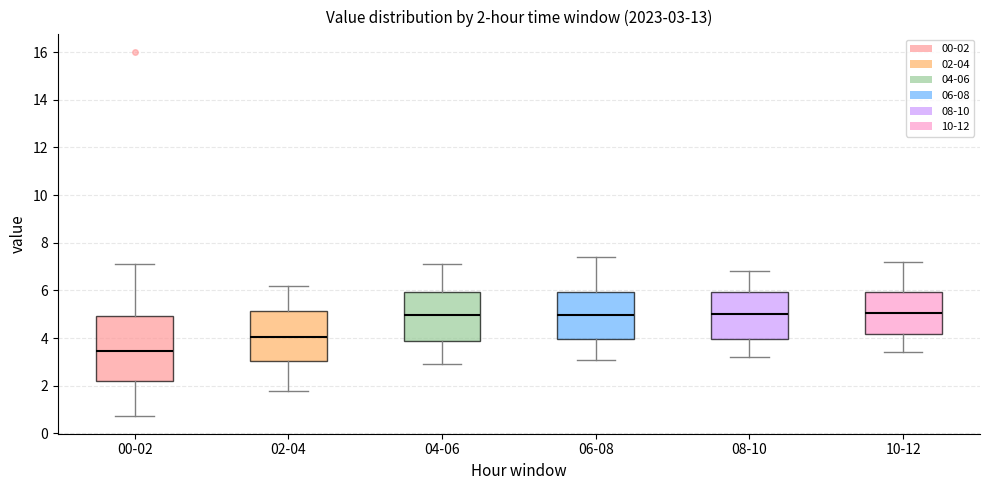

Comparing the boxes themselves (not the whiskers), which one is the tallest?

00-02